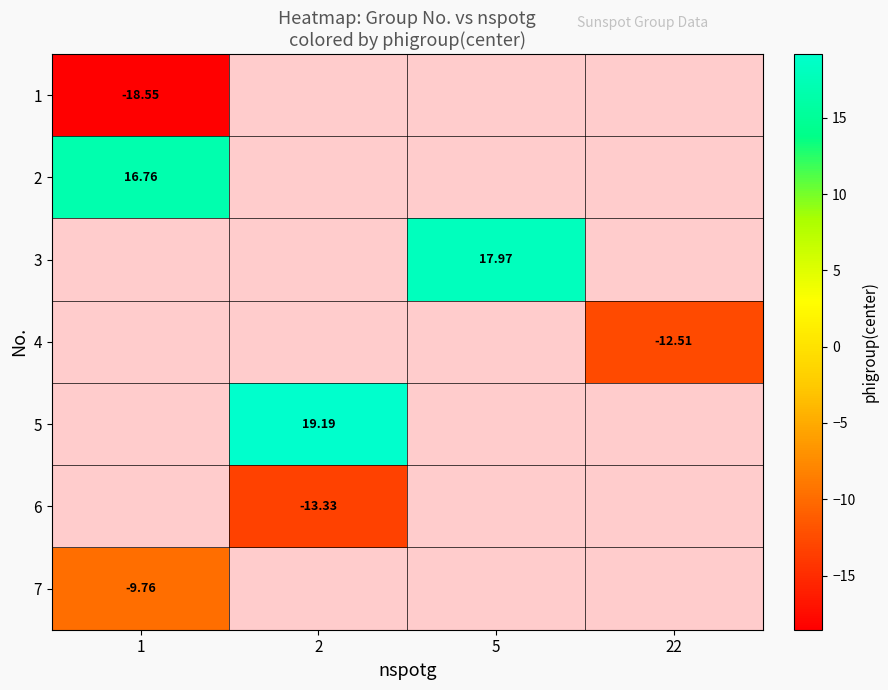

Is the value of 7 at 2 greater than the value of 3 at 22?

No